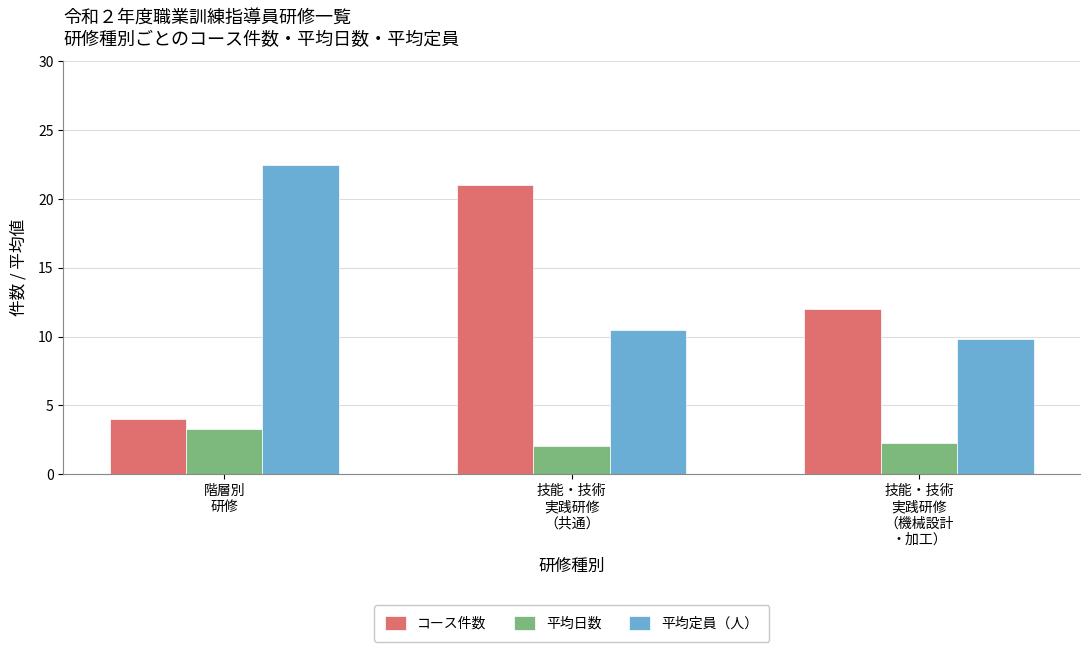

How many groups of bars are there?

3